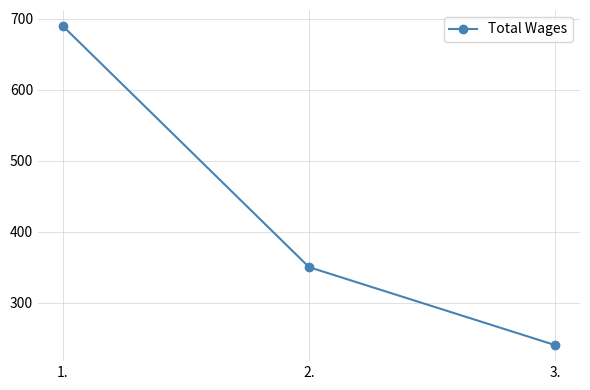

Does the chart display data point markers on the line(s)?

Yes